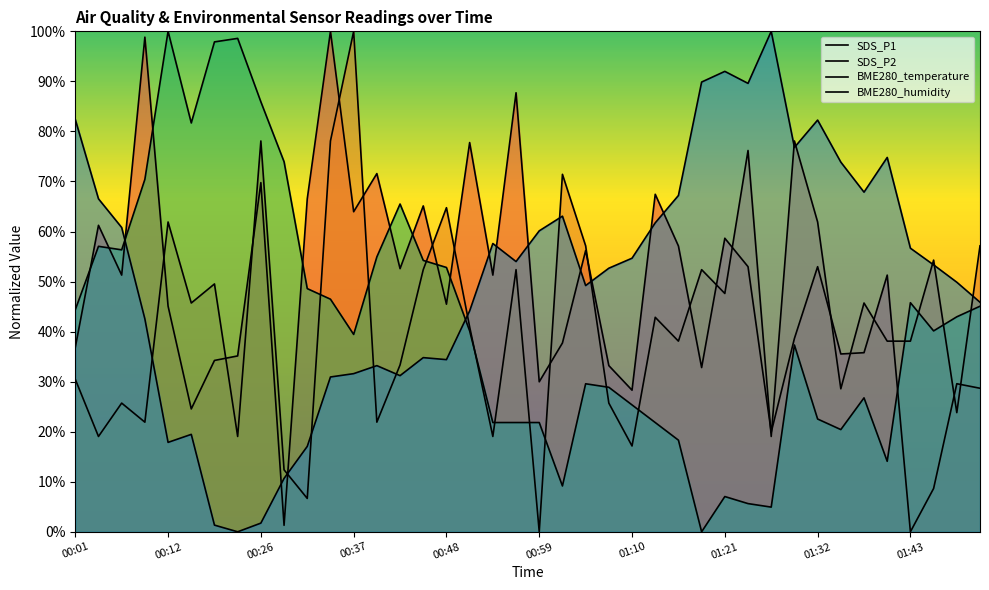

What is the label of the 9th point from the right?

01:30